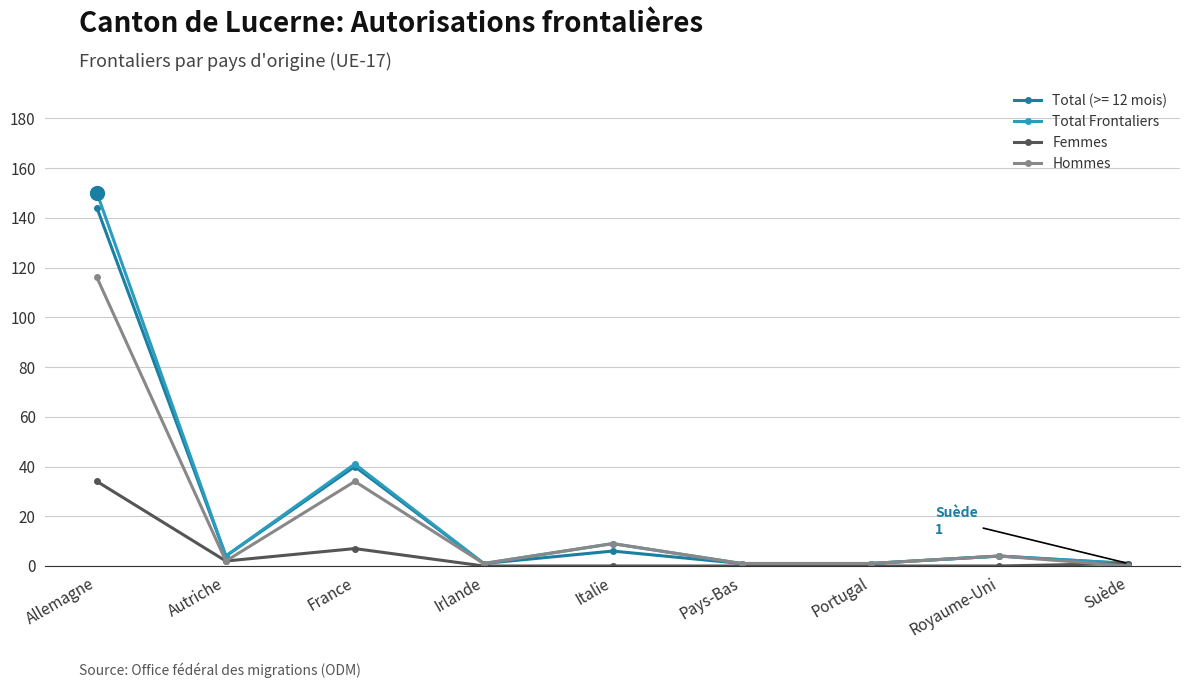

Rank the series by their maximum value, from highest to lowest.

Total Frontaliers, Total (>= 12 mois), Hommes, Femmes